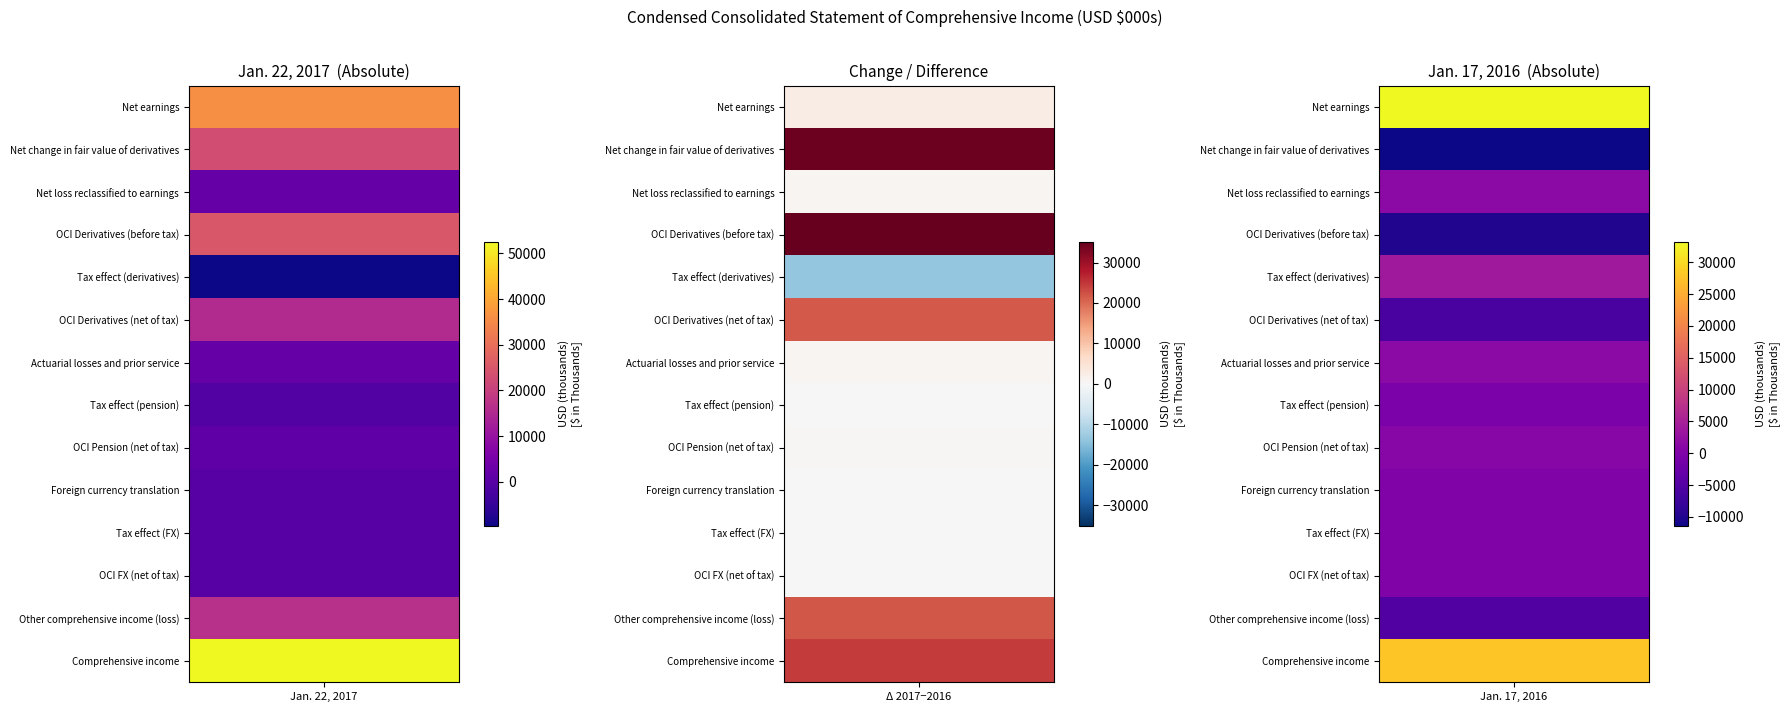

What is the sum of the OCI Derivatives (net of tax) values at 1 and 0?

9296